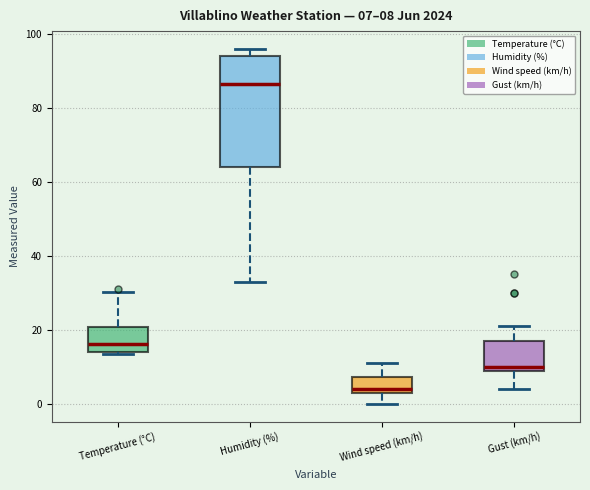

Which box's median line is the highest?

Humidity (%)